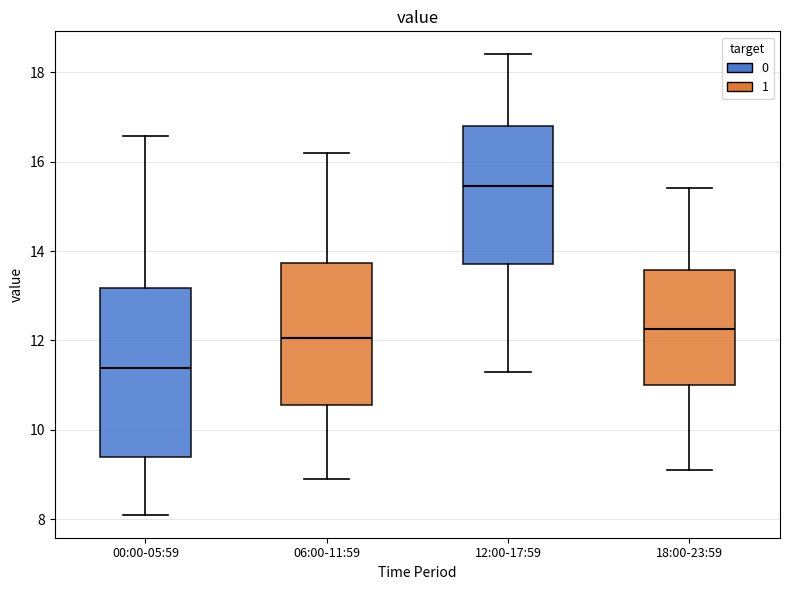

Where does the upper whisker of the box for 06:00-11:59 end on the y-axis? The values are not printed on the chart, so give them approximately, as read against the axis.

16.2